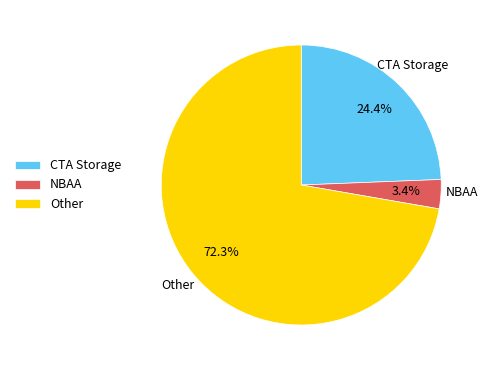

Which slice is the largest?

Other